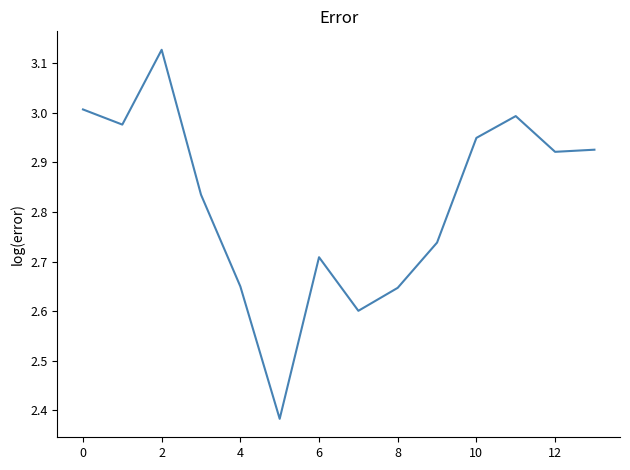

What is the difference between the maximum and minimum values?

0.7